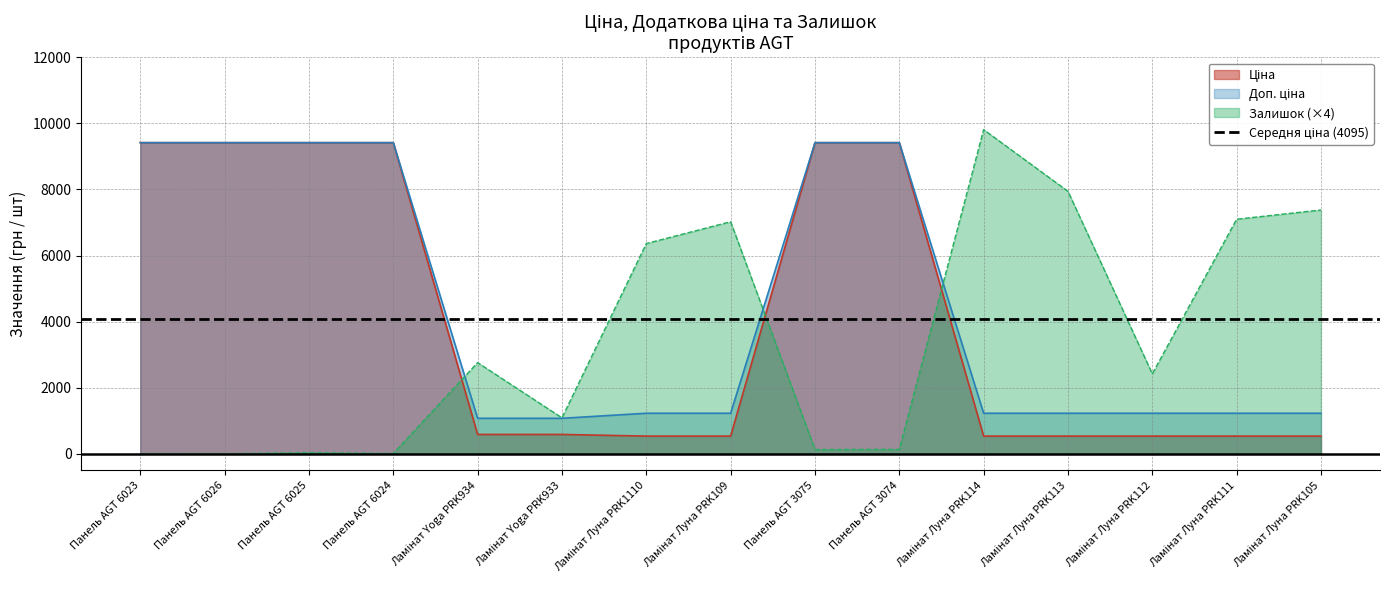

What is the value of the Доп. ціна point at the 10th from the left?

9416.9